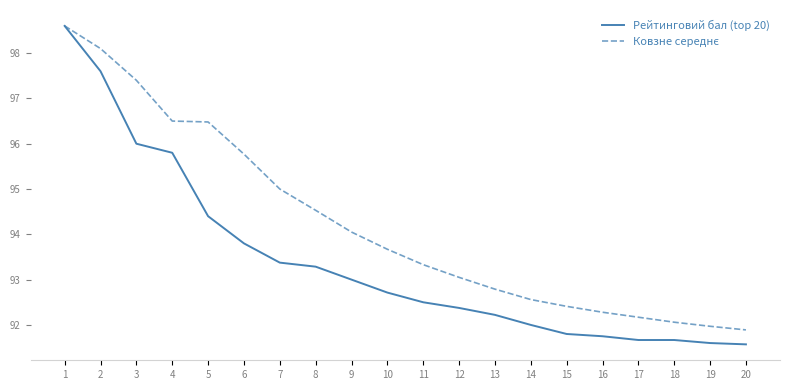

What is the maximum value for Рейтинговий бал (top 20)?

98.6